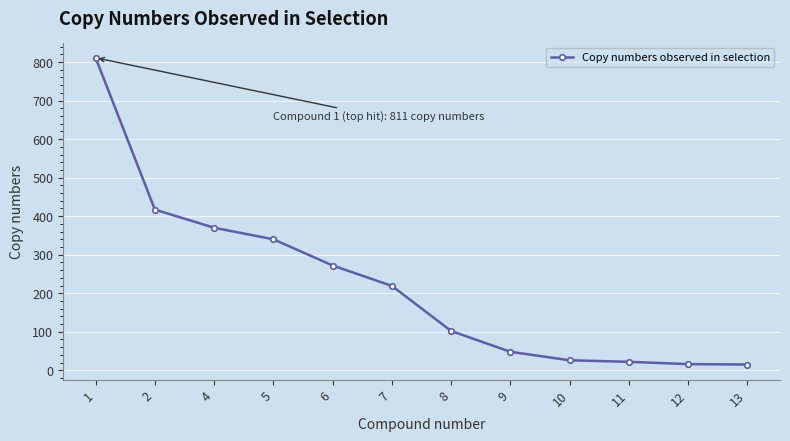

What is the change in value from 1 to 9?

-763